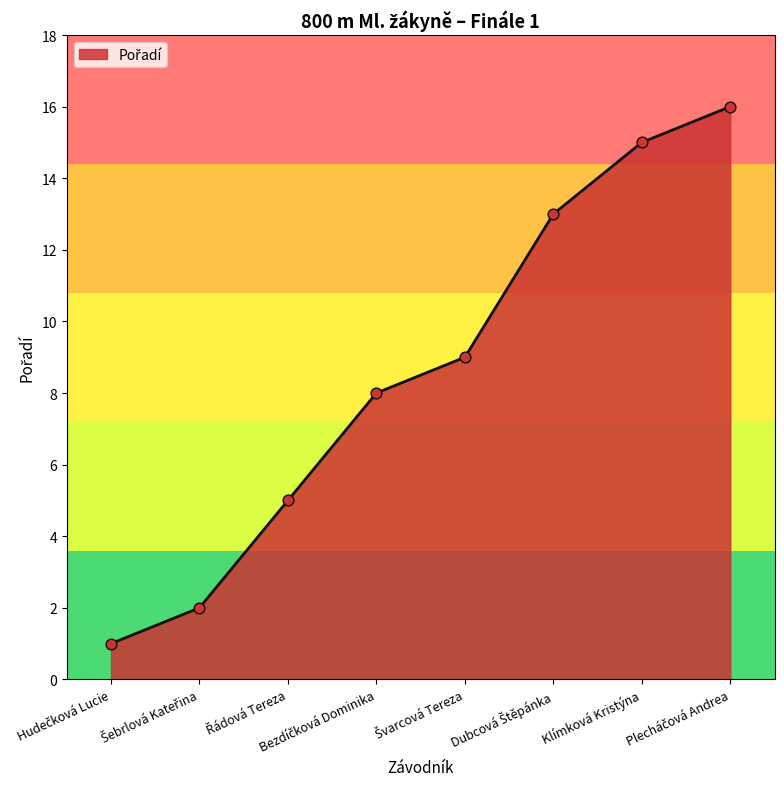

The chart shows a value of 15 at Klímková Kristýna. True or false?

True